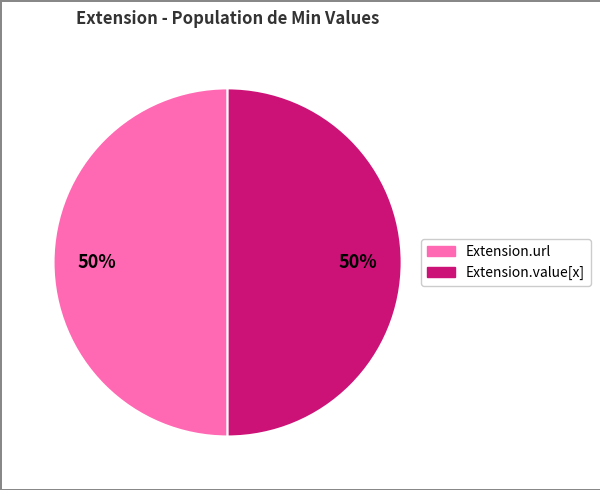

How many slices are in this pie chart?

2